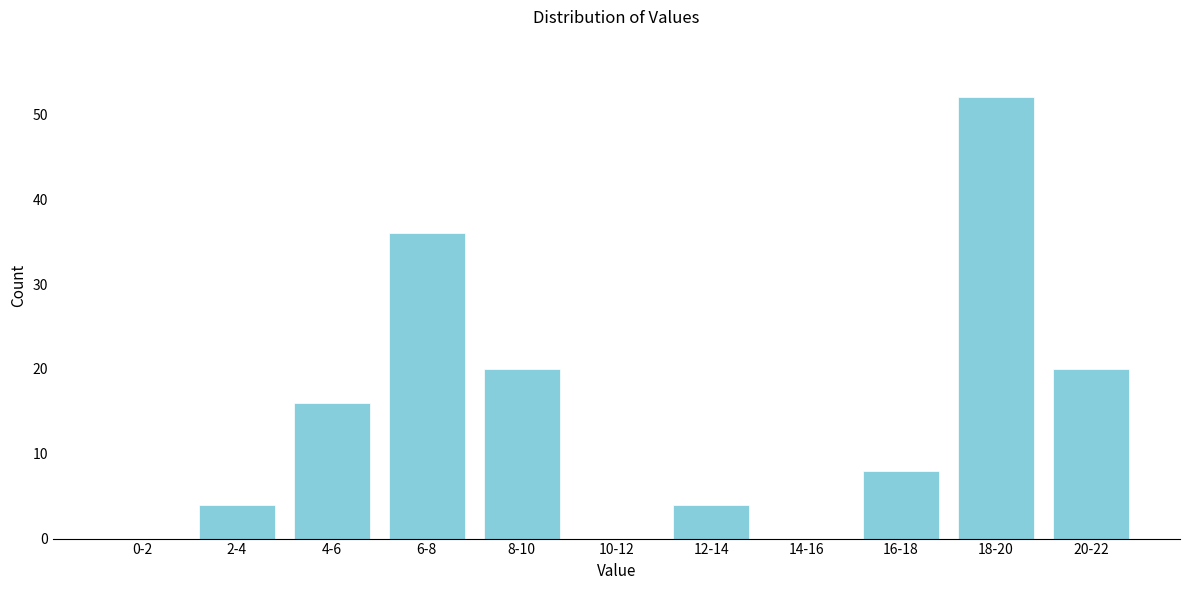

Reading left to right, what are all the values shown in this chart?

0-2=0	2-4=4	4-6=16	6-8=36	8-10=20	10-12=0	12-14=4	14-16=0	16-18=8	18-20=52	20-22=20